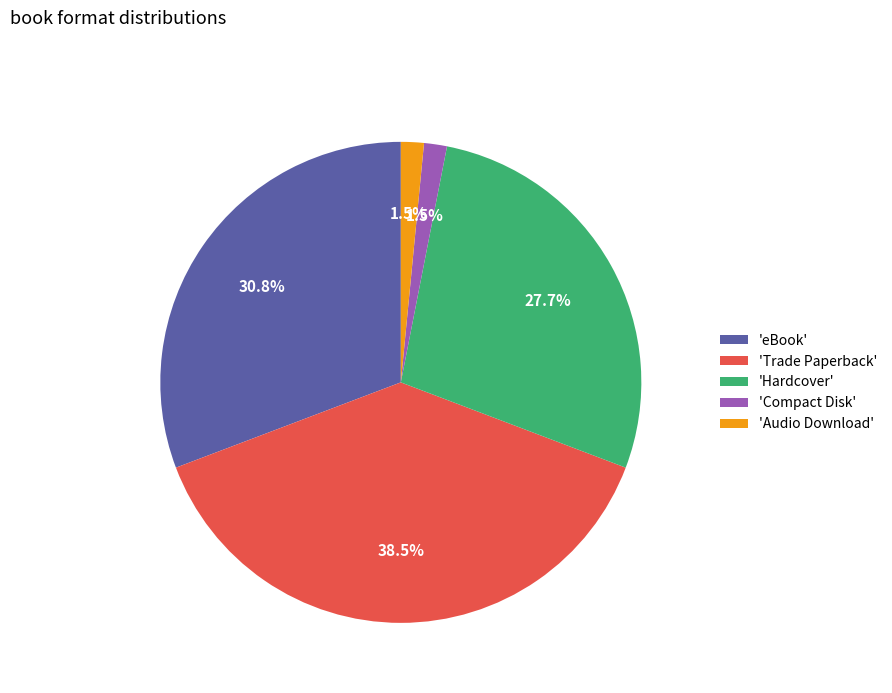

Is the sum of 'eBook' and 'Hardcover' greater than half?

Yes